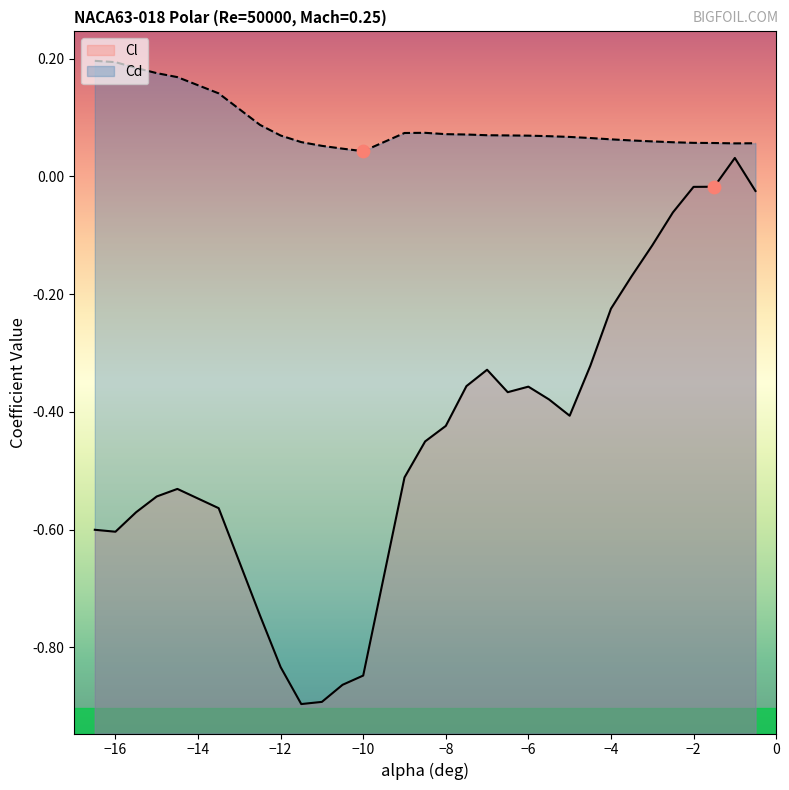

Which series has the widest spread of Y values?

Cl